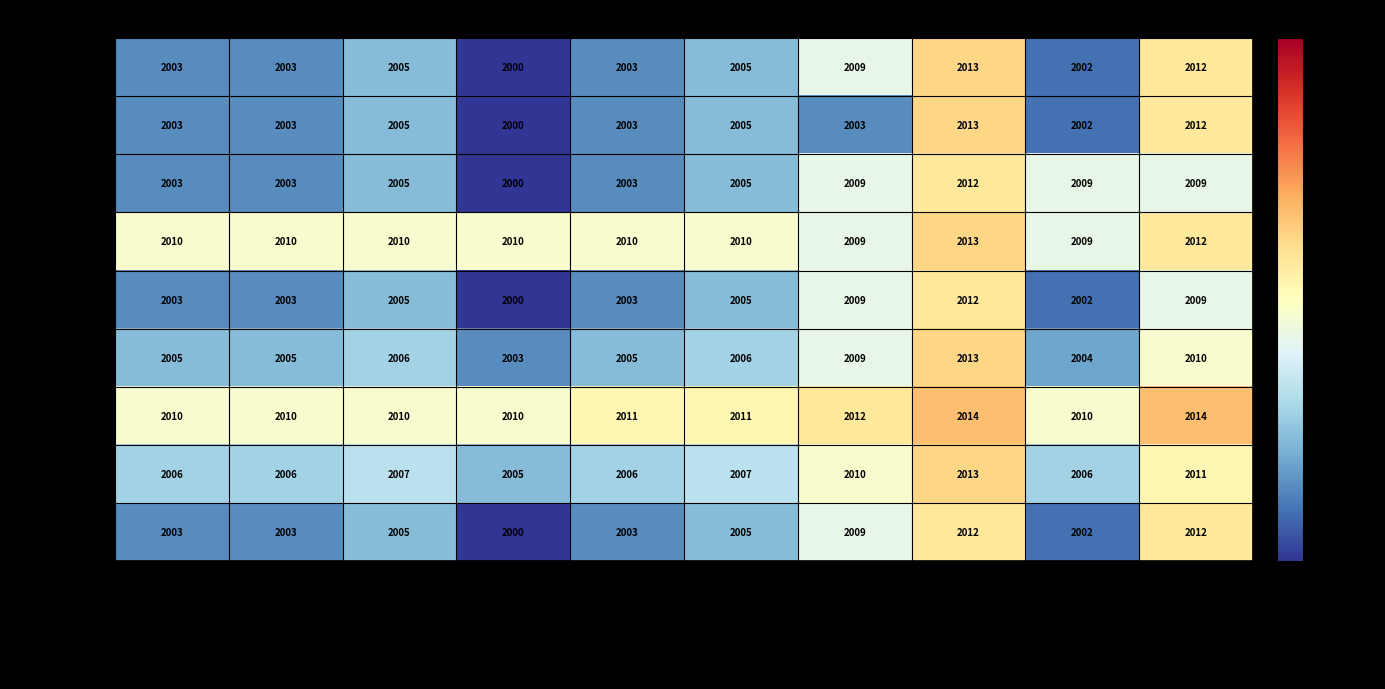

What is the approximate value of Taiwan at Televisions?

2006